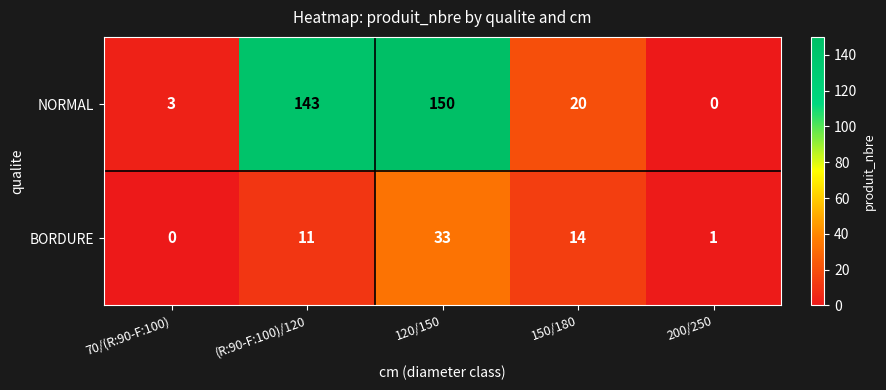

At which label does NORMAL first exceed 20?

(R:90-F:100)/120